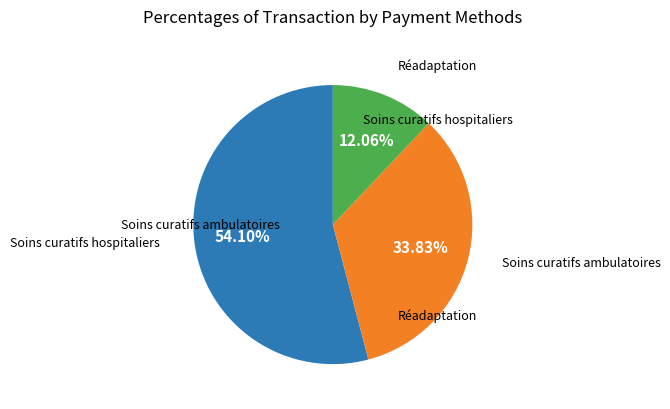

To the nearest percent, what is the average slice percentage?

33%